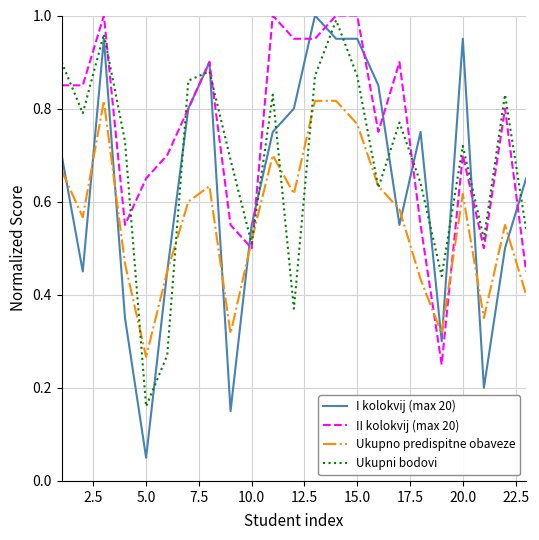

Which series has the largest total across all categories?

II kolokvij (max 20)